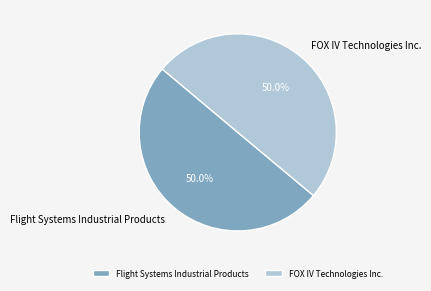

To the nearest percent, what percentage of the pie is FOX IV Technologies Inc.?

50%